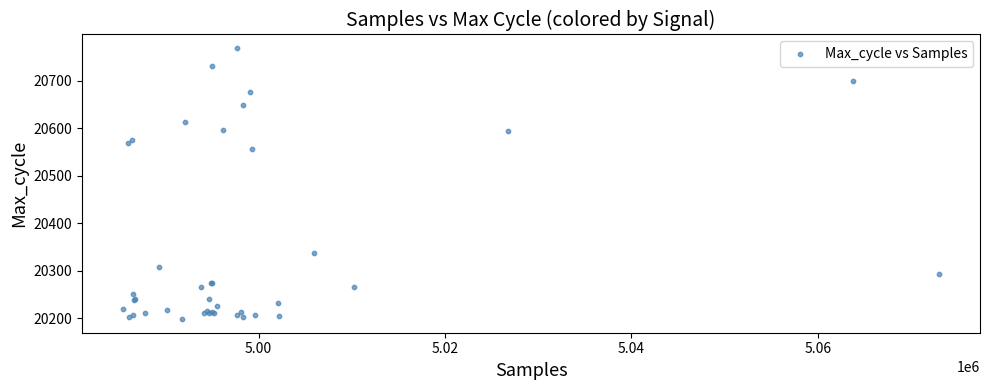

What Y value in the scatter plot is closest to 20483?

20557